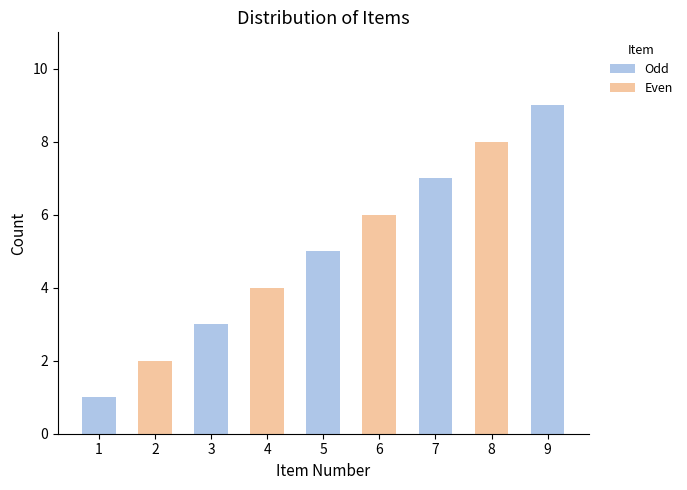

Is it true that the value at 8 is 14?

False